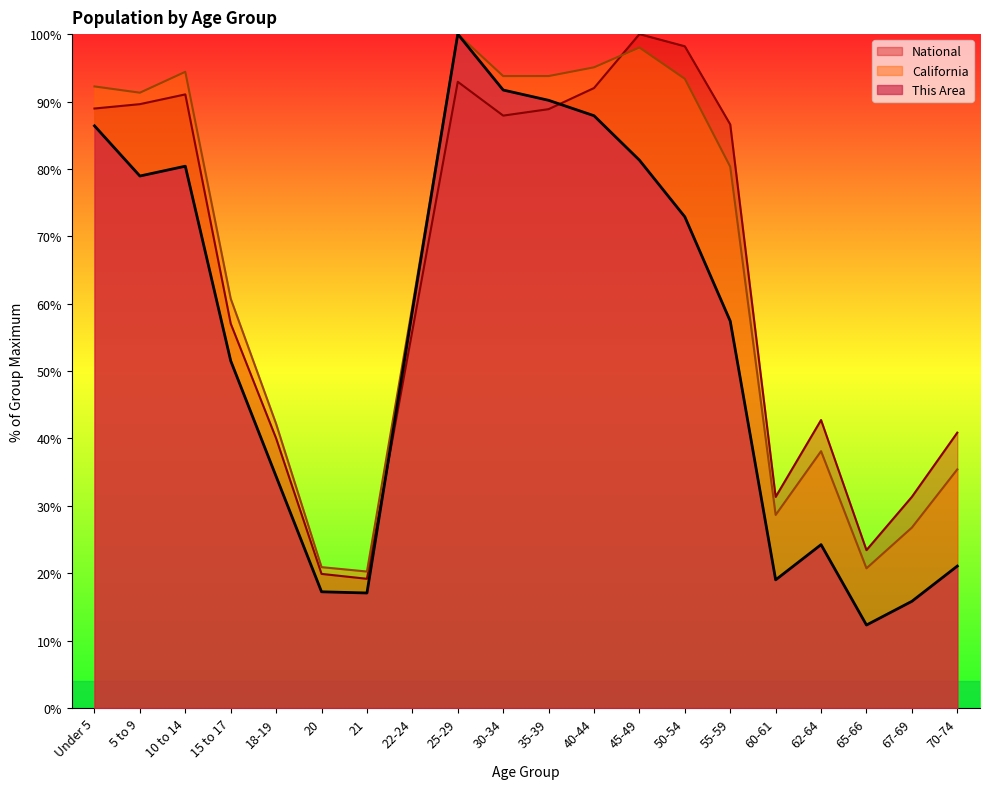

What is the value of the This Area point at the 17th from the left?

24.2